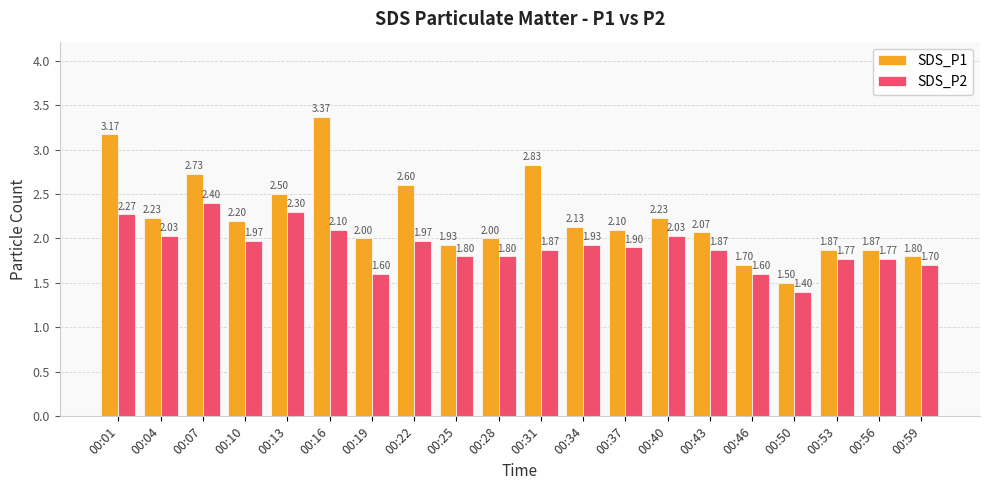

Rank the series at 00:28 from lowest to highest value.

SDS_P2, SDS_P1